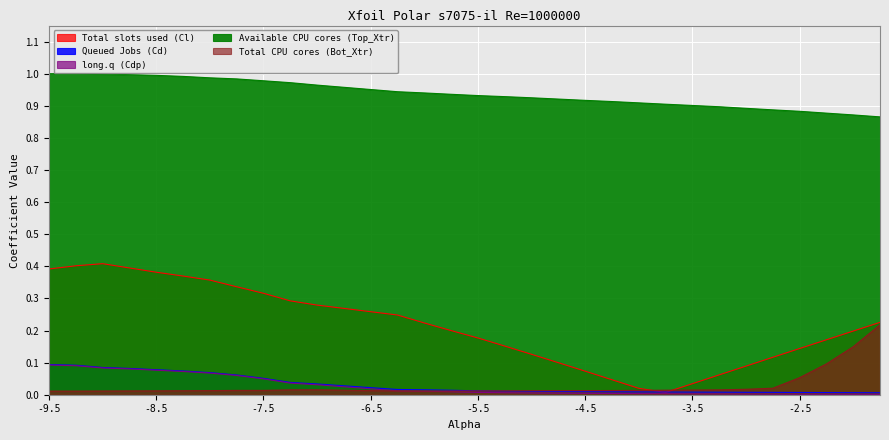

What is the spread (max minus min) of values at -6.25?

0.9